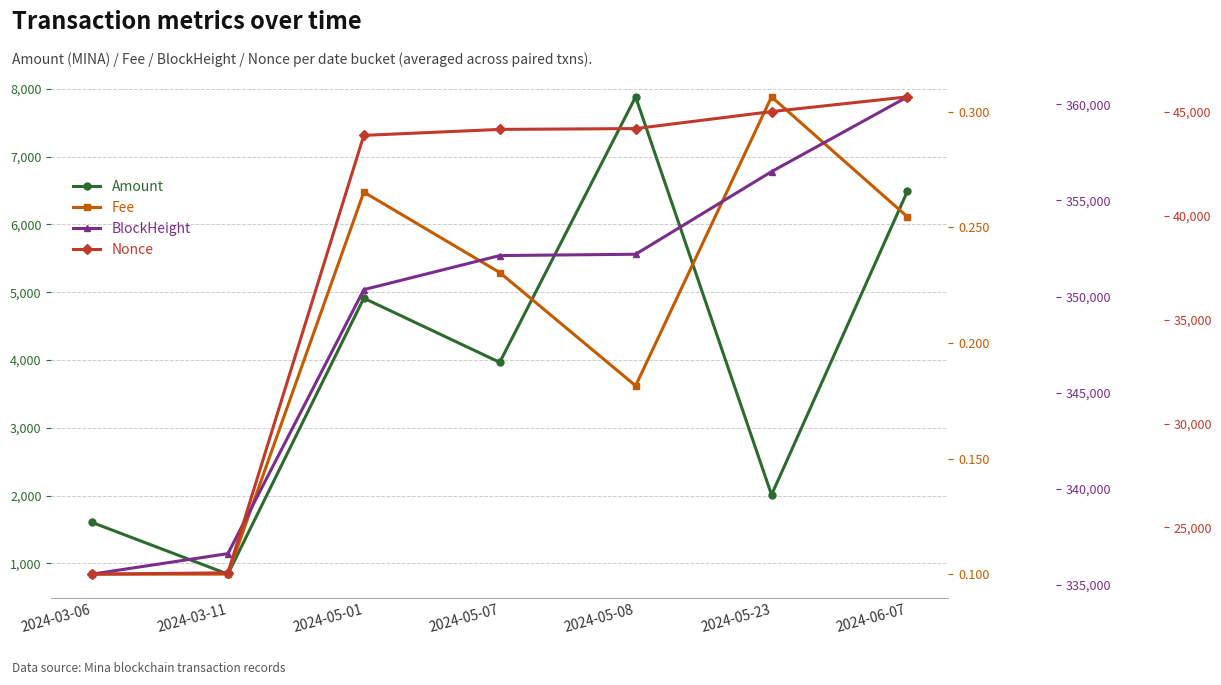

Does the chart display data point markers on the line(s)?

Yes